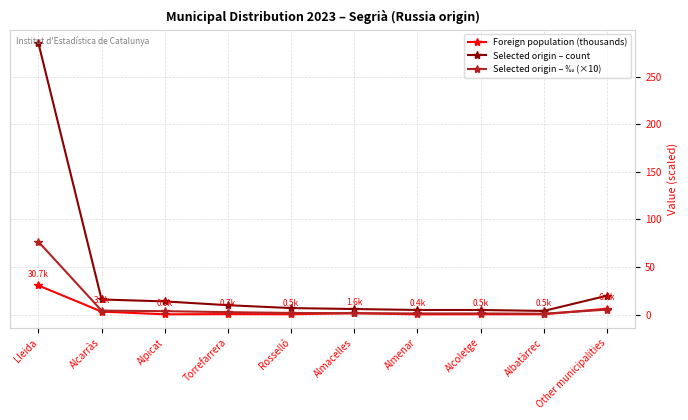

How many categories are shown in the chart?

10